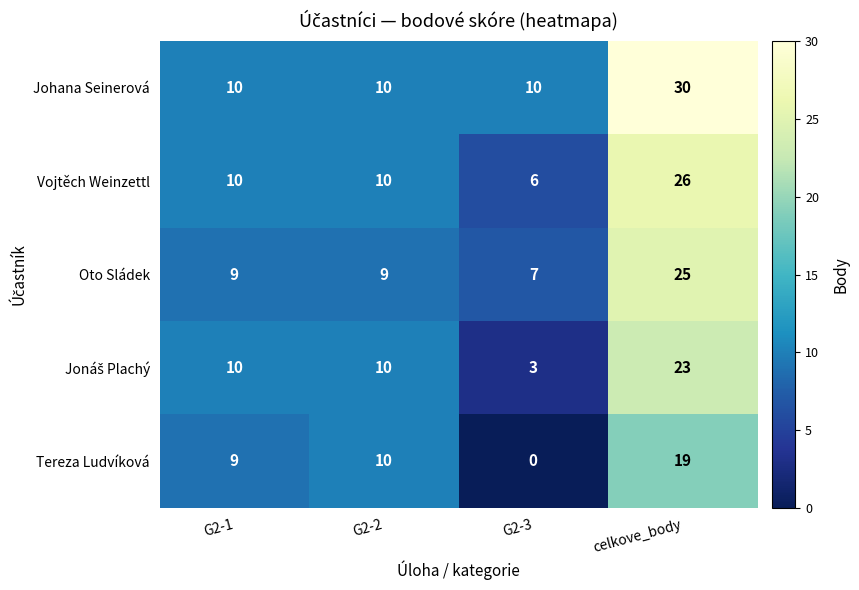

How many values in the Johana Seinerová series exceed 10?

1